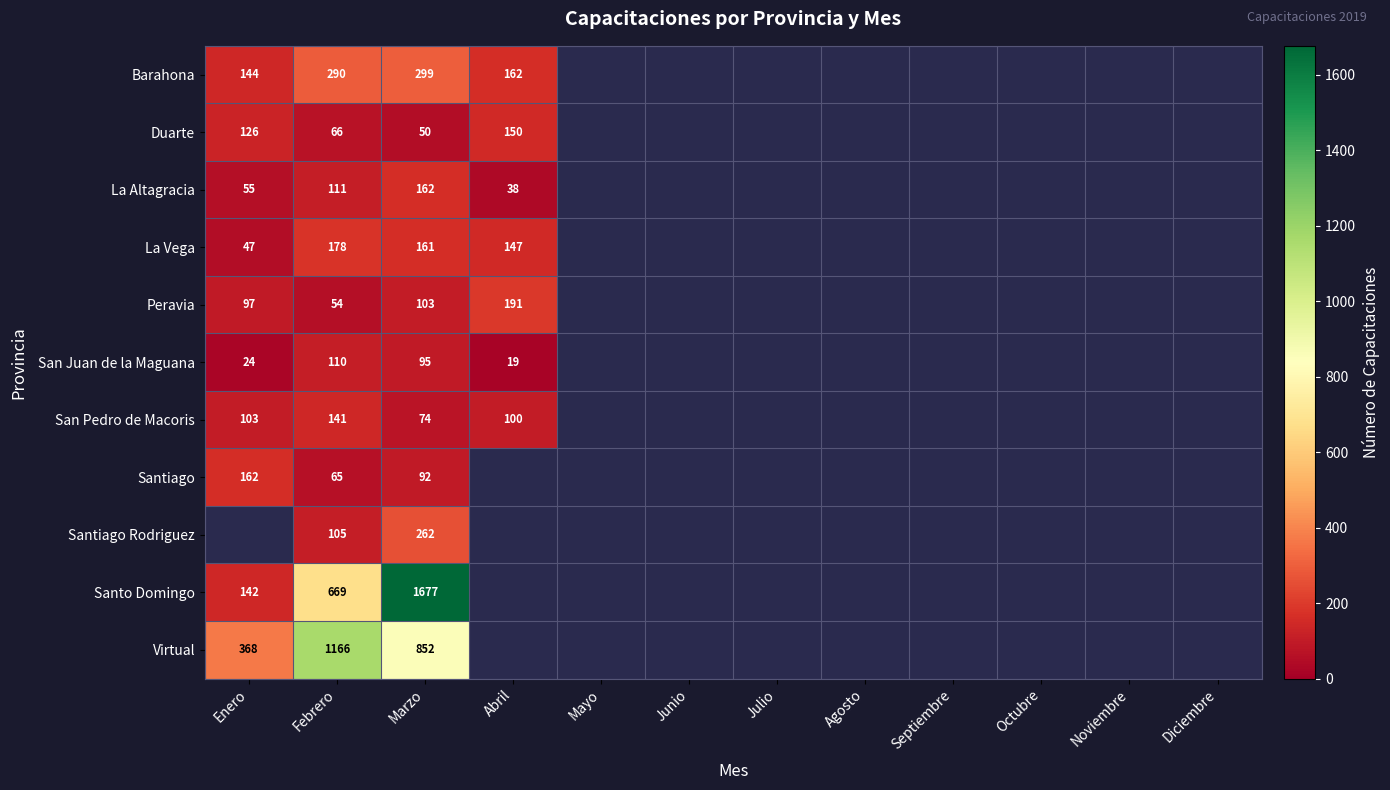

What is the difference between the highest and lowest values at Febrero?

1112